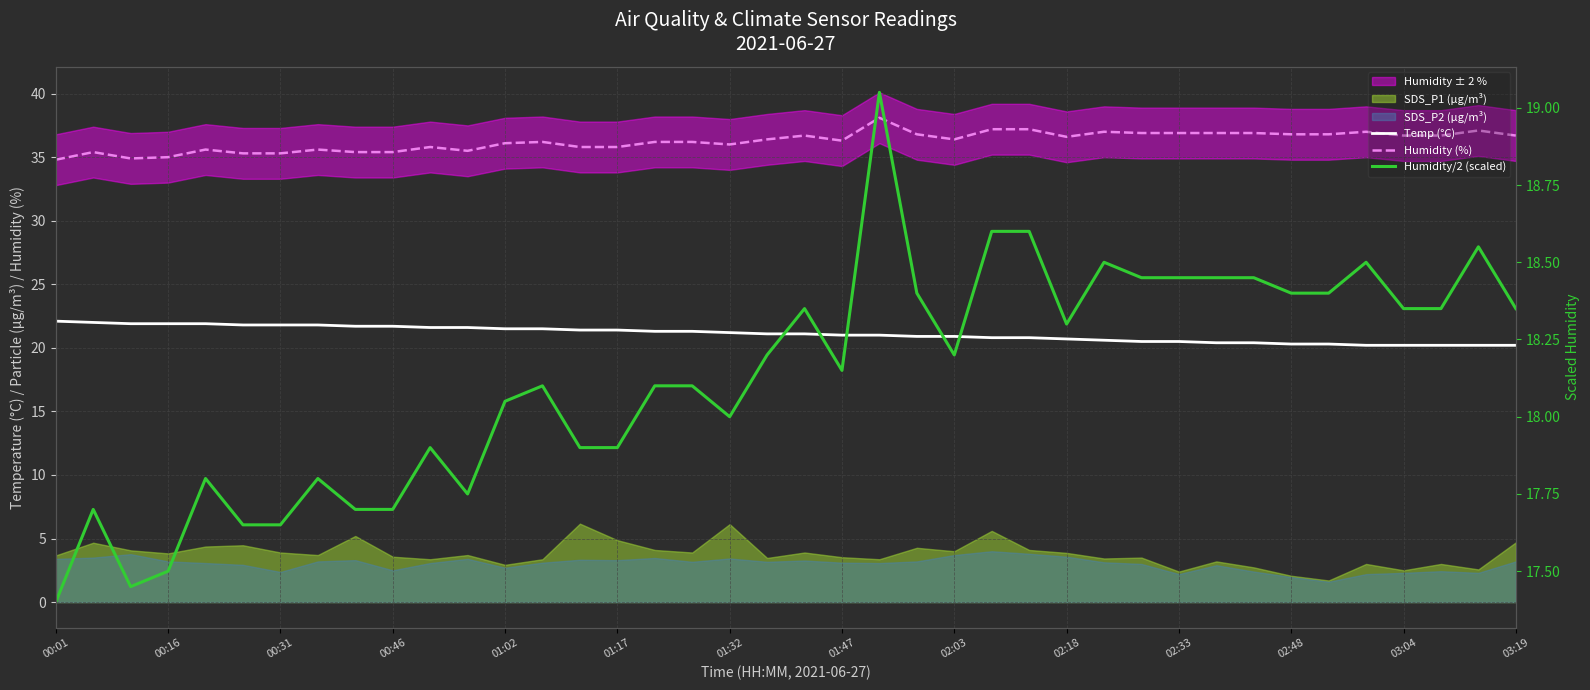

What is the greatest value displayed?

38.1